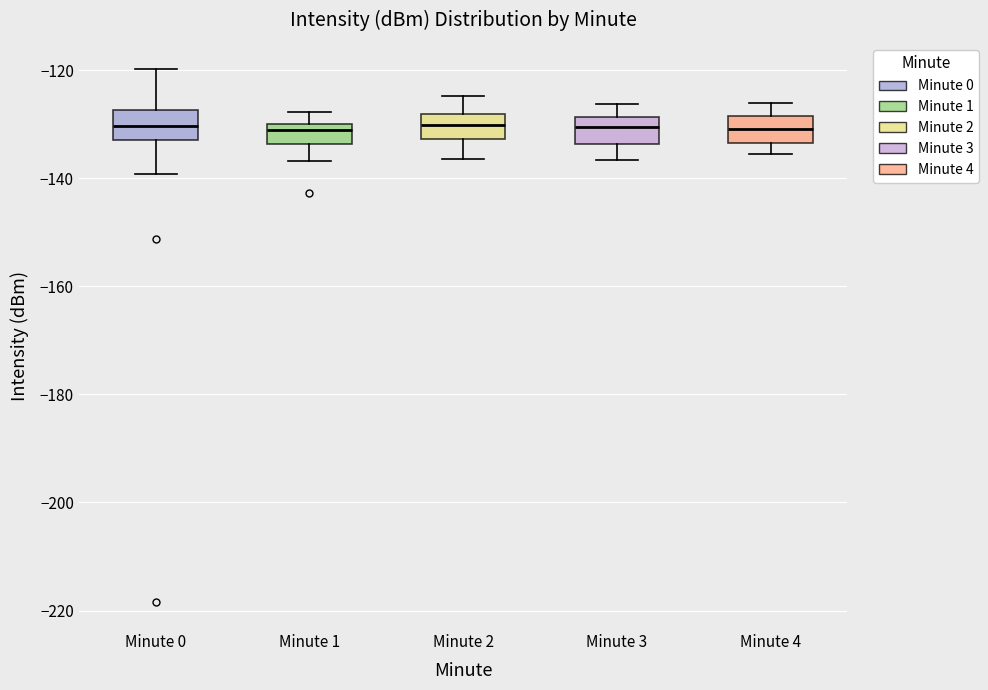

Reading left to right, transcribe this box plot: for each box, give where its median line is, the range the box spans, and where its two whiskers end, as read against the y-axis. The values are not printed on the chart, so give them approximately, as read against the axis.

Minute 0: median -130, box -132 to -128, whiskers -140 to -120
Minute 1: median -132, box -134 to -130, whiskers -136 to -128
Minute 2: median -130, box -132 to -128, whiskers -136 to -124
Minute 3: median -130, box -134 to -128, whiskers -136 to -126
Minute 4: median -130, box -134 to -128, whiskers -136 to -126